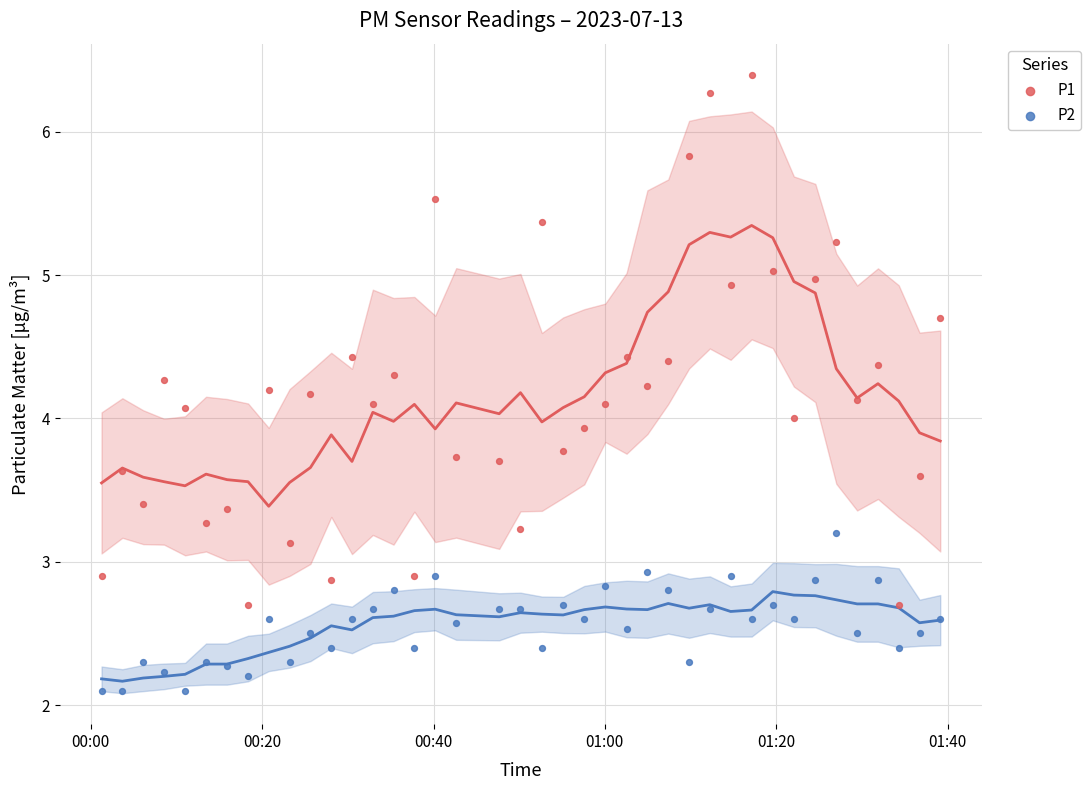

Across all data points, what is the range of Y values (max minus min)?

4.3